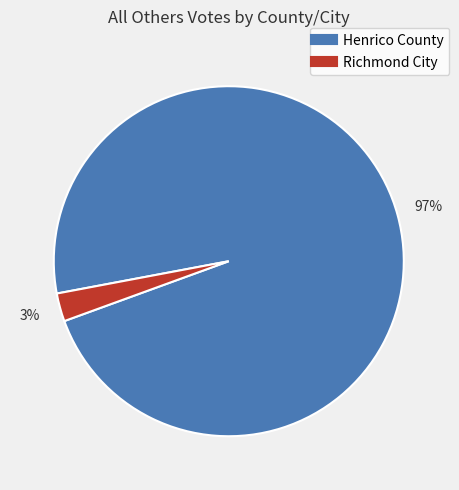

Count the number of slices in the pie.

2